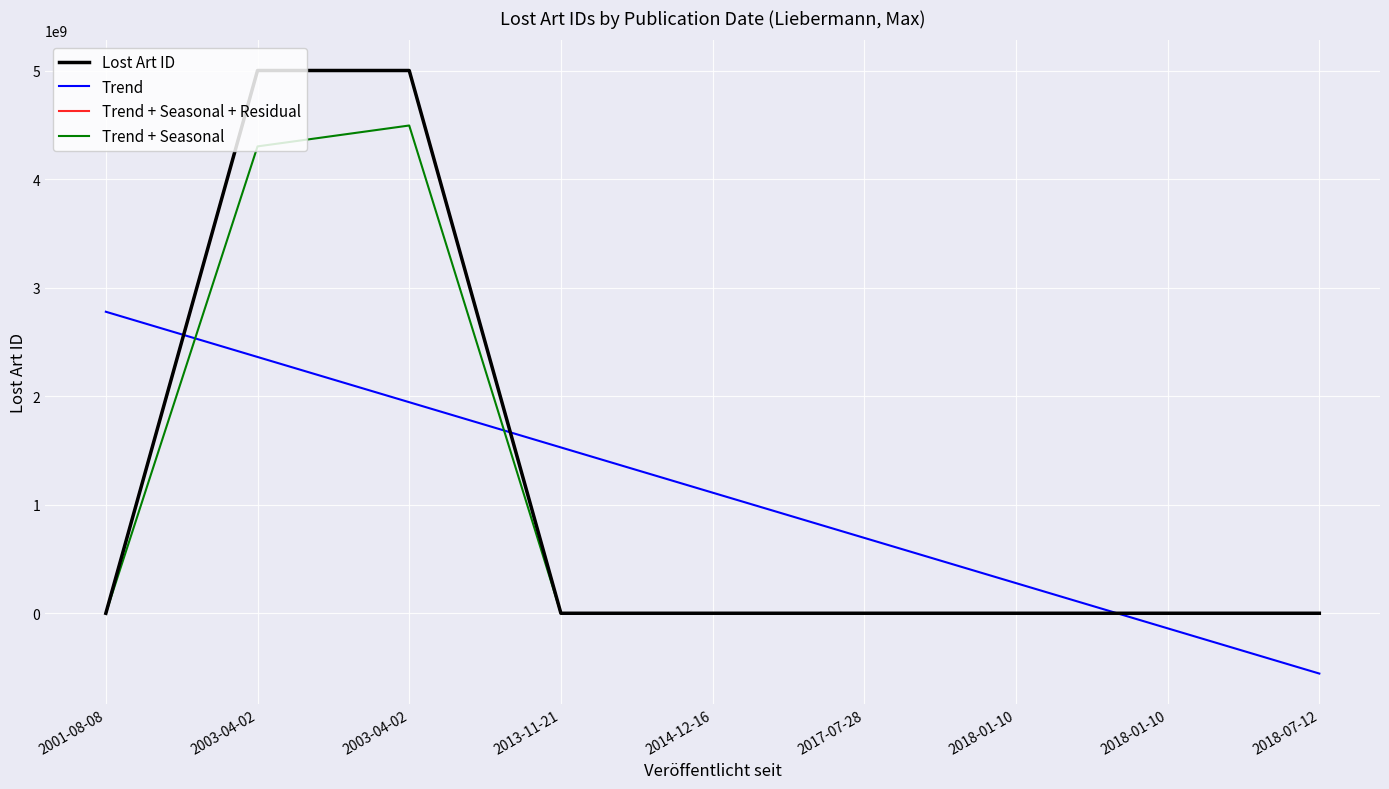

What is the difference between the highest and lowest values at 2018-01-10?

277809359.6